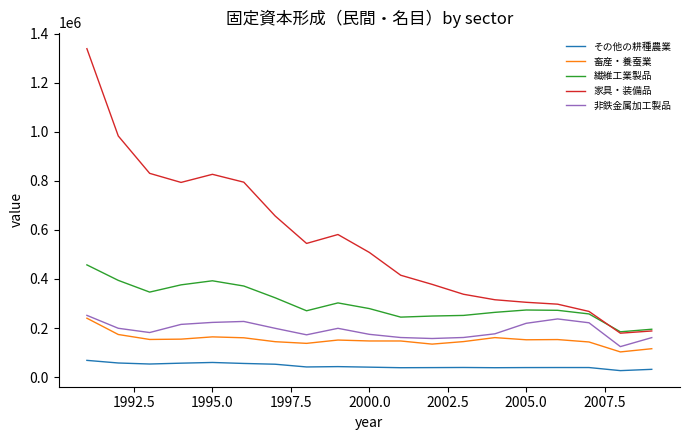

What are all the series names shown in the legend?

その他の耕種農業, 畜産・養蚕業, 繊維工業製品, 家具・装備品, 非鉄金属加工製品